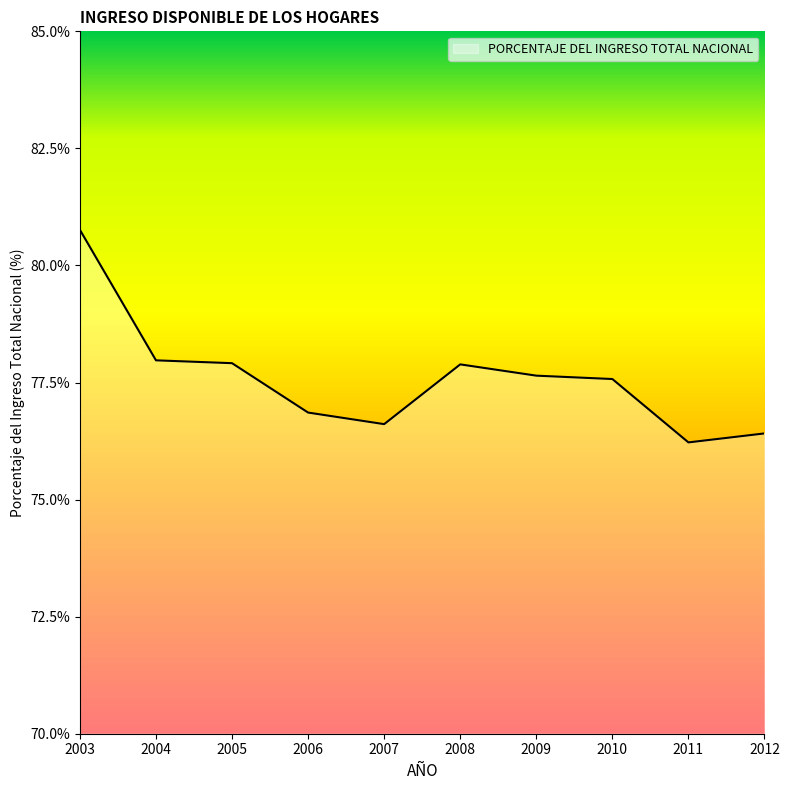

Read the value at 2010.

77.6